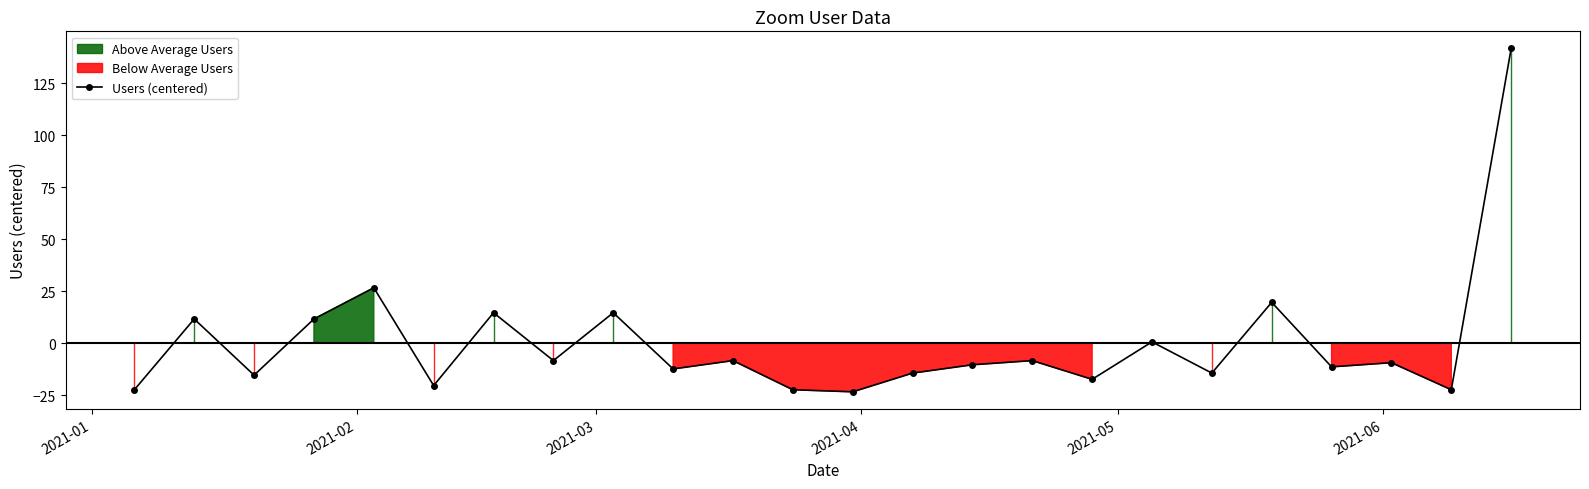

What is the highest value of the Users (centered) series?

141.6